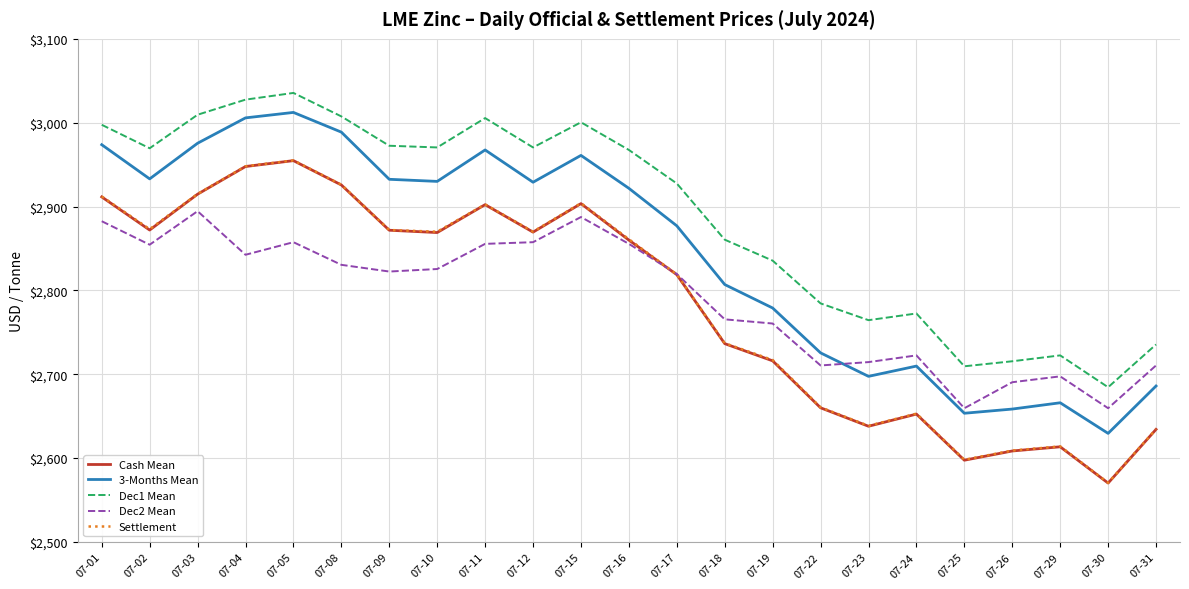

At which category does Dec1 Mean reach its first local valley?

07-02